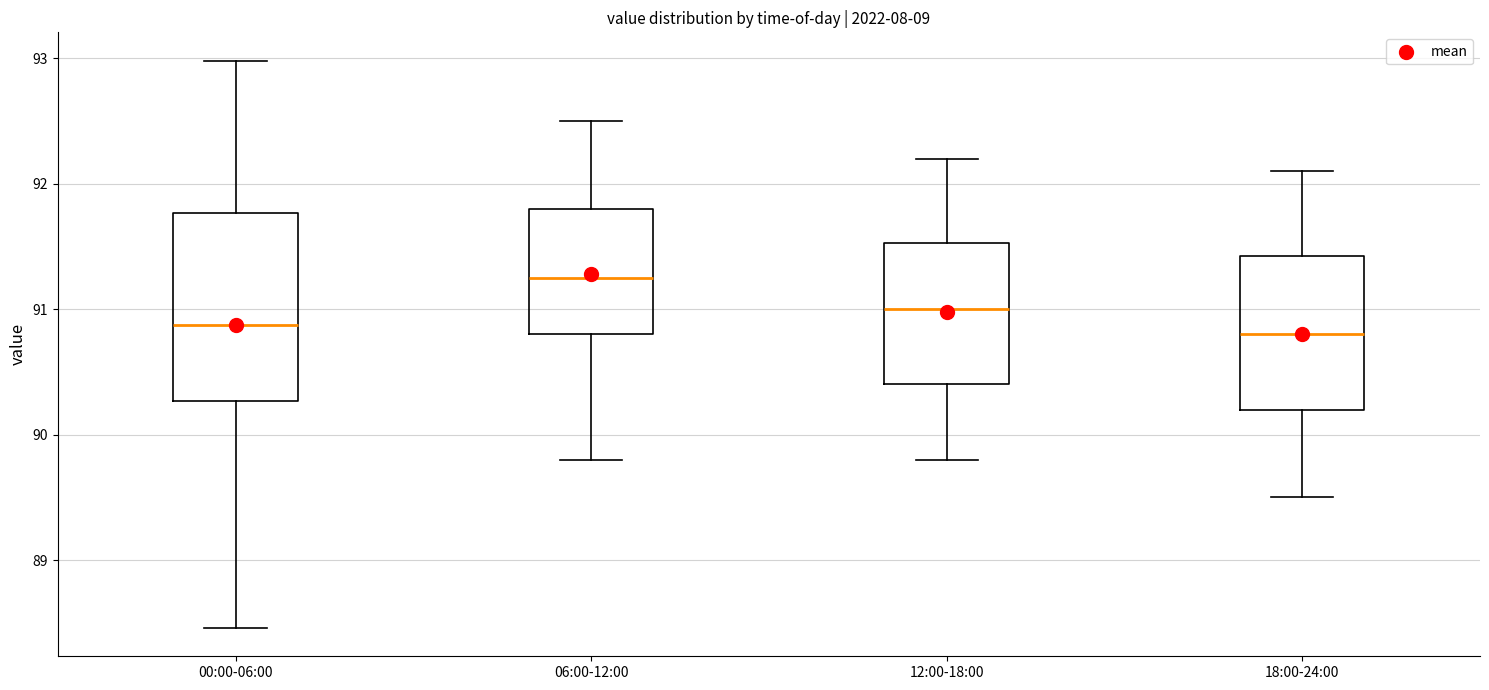

Reading left to right, transcribe this box plot: for each box, give where its median line is, the range the box spans, and where its two whiskers end, as read against the y-axis. The values are not printed on the chart, so give them approximately, as read against the axis.

00:00-06:00: median 90.9, box 90.3 to 91.8, whiskers 88.5 to 93.0
06:00-12:00: median 91.3, box 90.8 to 91.8, whiskers 89.8 to 92.5
12:00-18:00: median 91.0, box 90.4 to 91.5, whiskers 89.8 to 92.2
18:00-24:00: median 90.8, box 90.2 to 91.4, whiskers 89.5 to 92.1